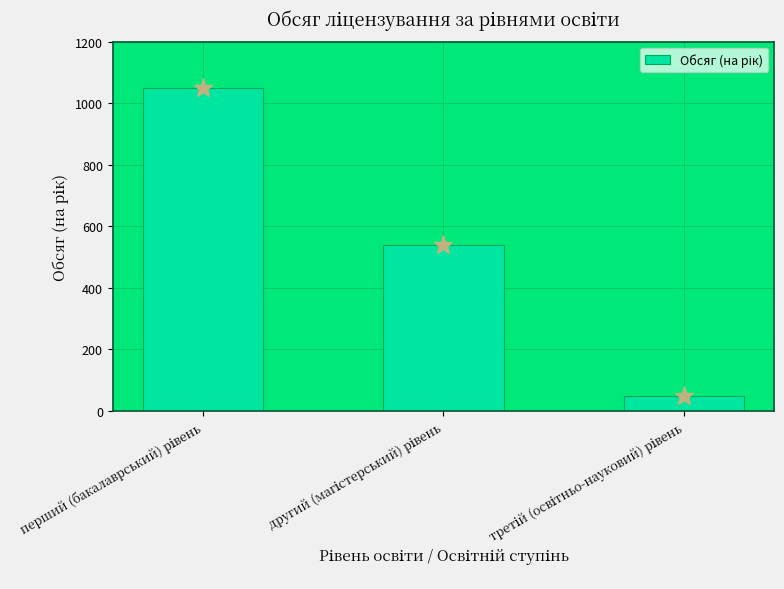

What is the smallest value displayed?

49